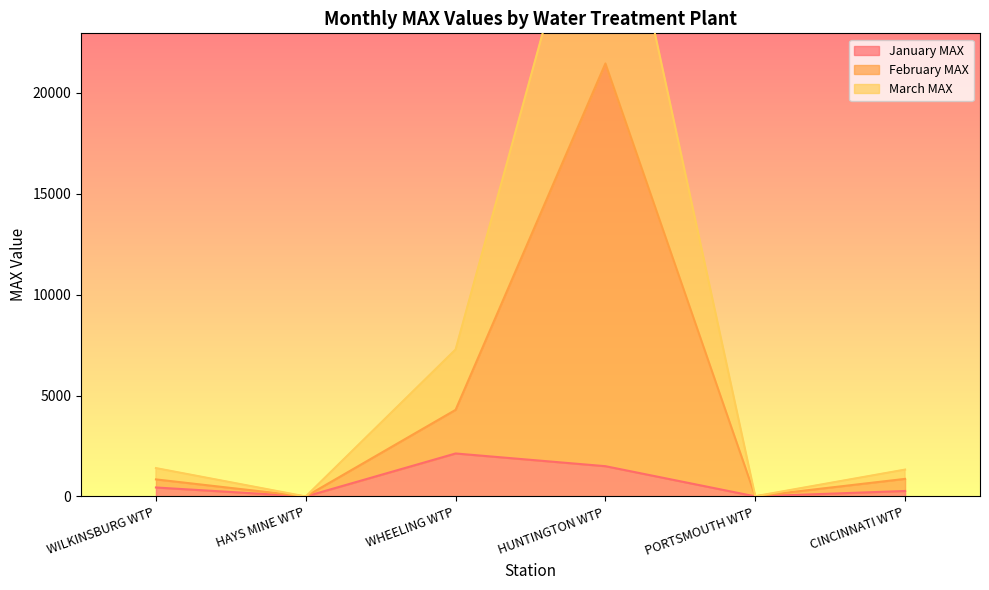

Where is the first local minimum for January MAX?

HAYS MINE WTP